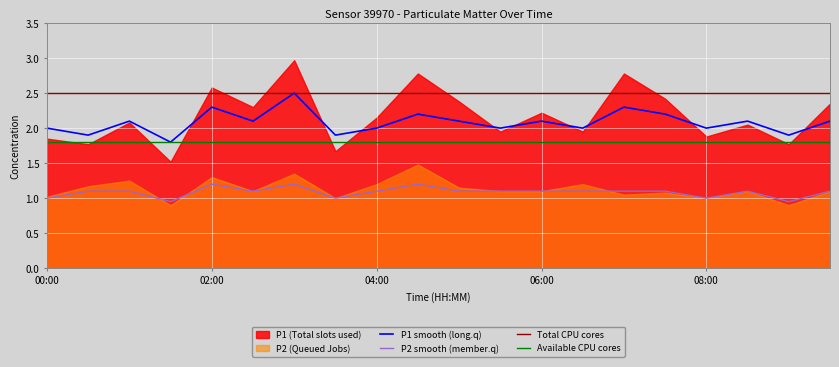

True or false: P2 smooth (member.q) has a value of 0.4 at 02:00.

False